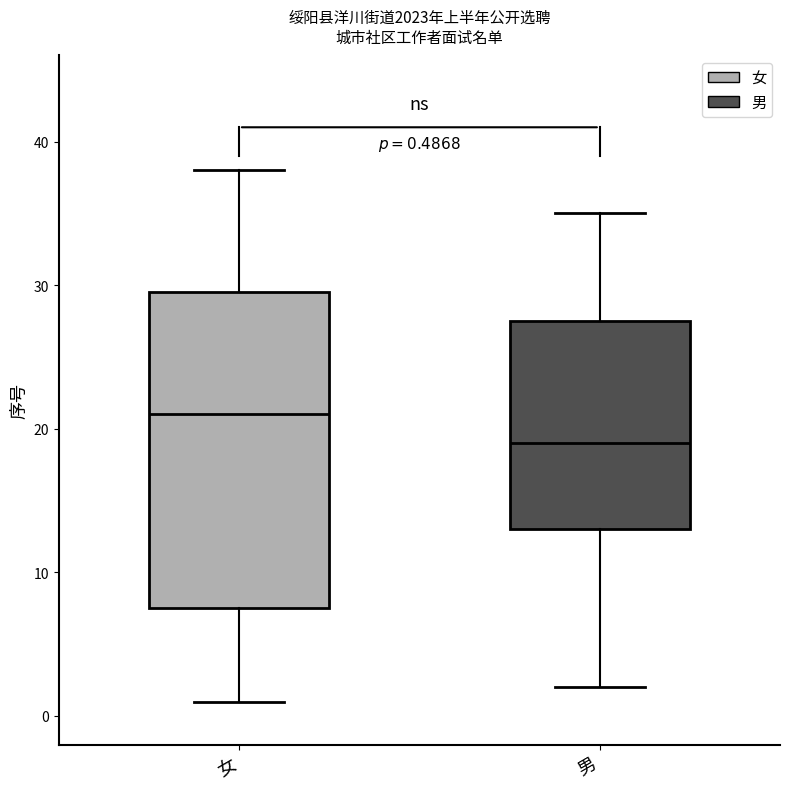

Which box has the highest median line?

女